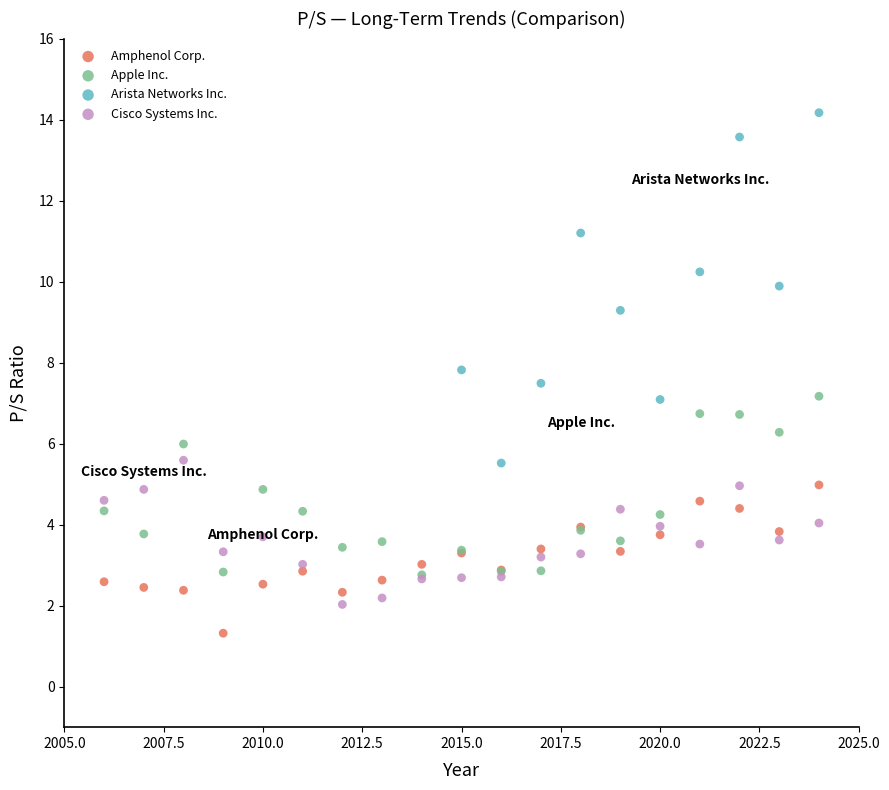

Which series reaches the maximum Y coordinate?

Arista Networks Inc.